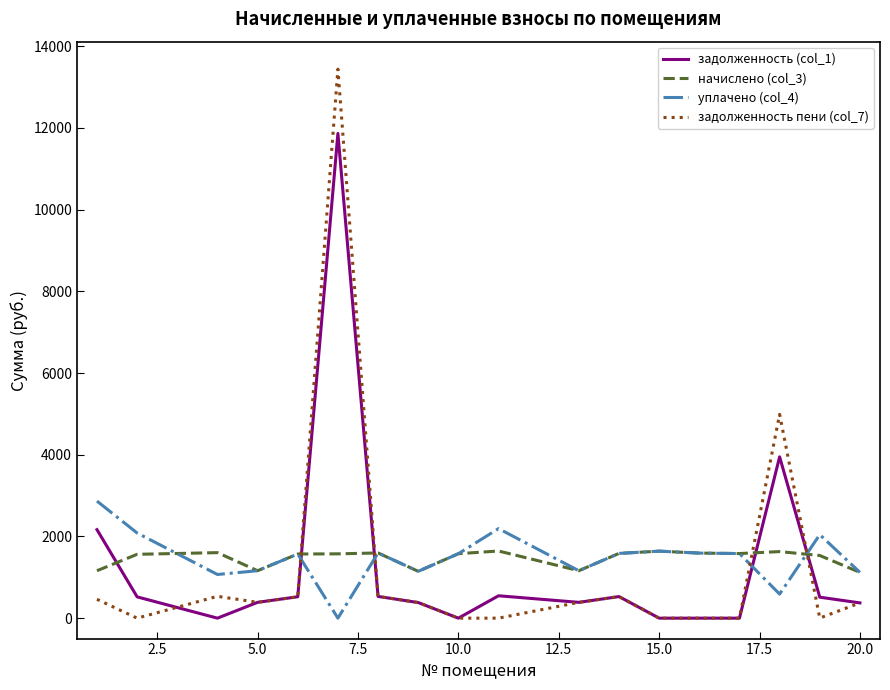

What is the maximum value shown in the chart?

13441.5